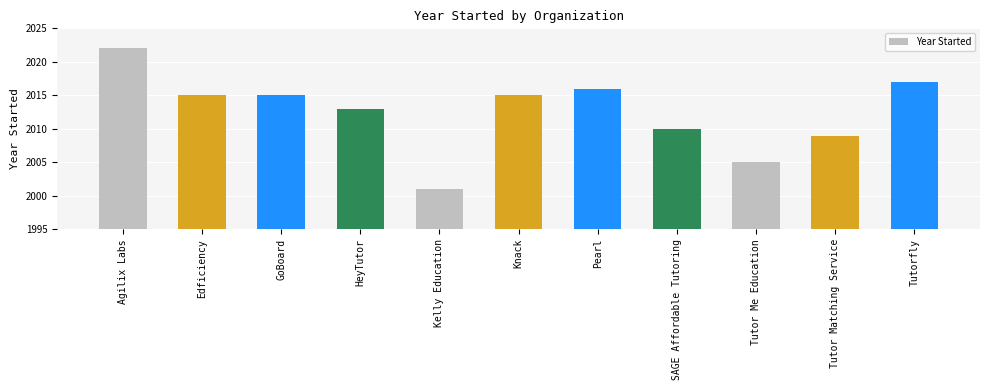

Reading left to right, what are all the values shown in this chart?

2022	2015	2015	2013	2001	2015	2016	2010	2005	2009	2017